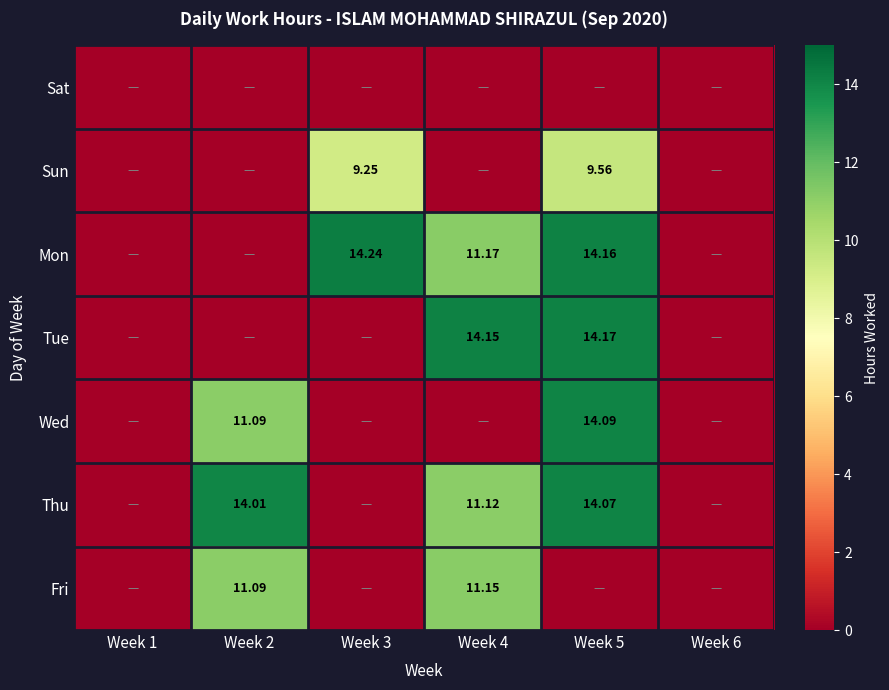

At which label does Wed reach its peak?

Week 5